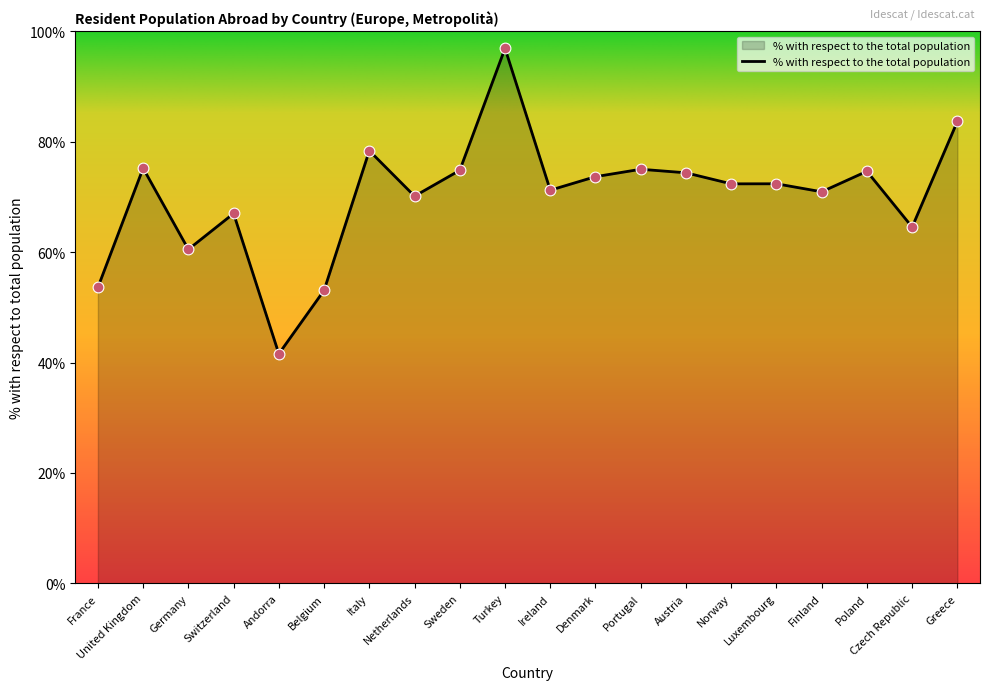

Which has a higher value, Czech Republic or Poland?

Poland